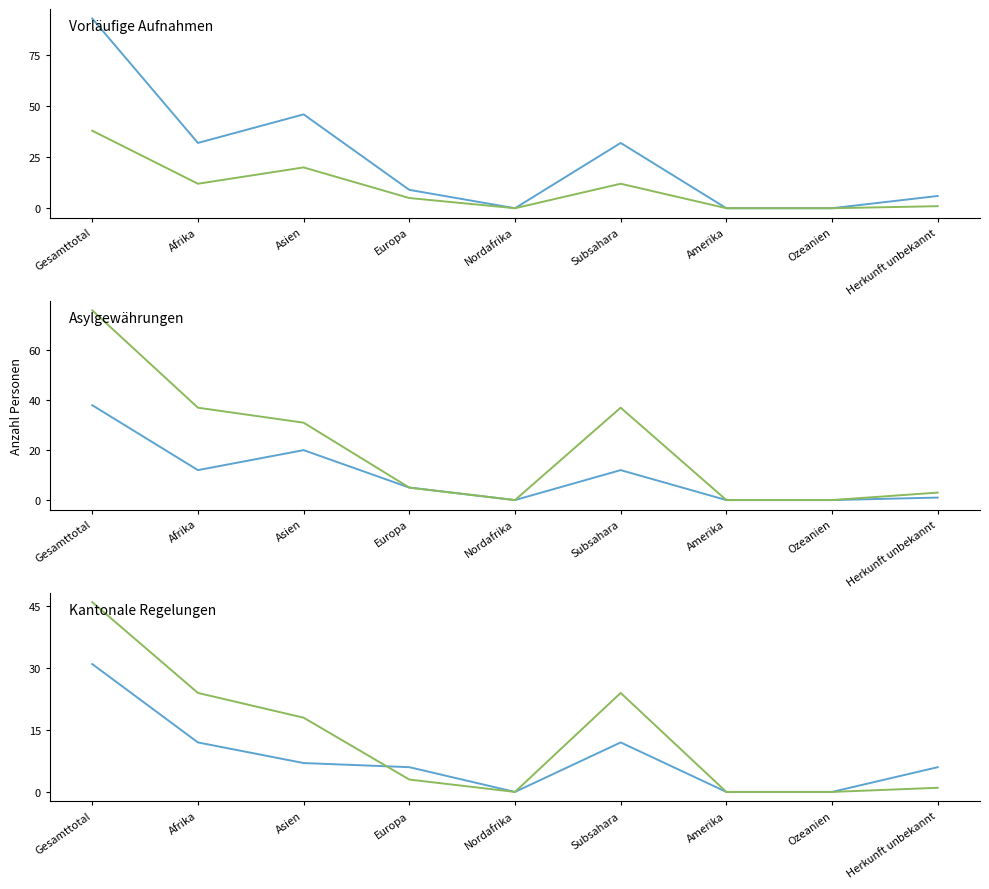

True or false: Total (col_2) has a value of 0 at Ozeanien.

True